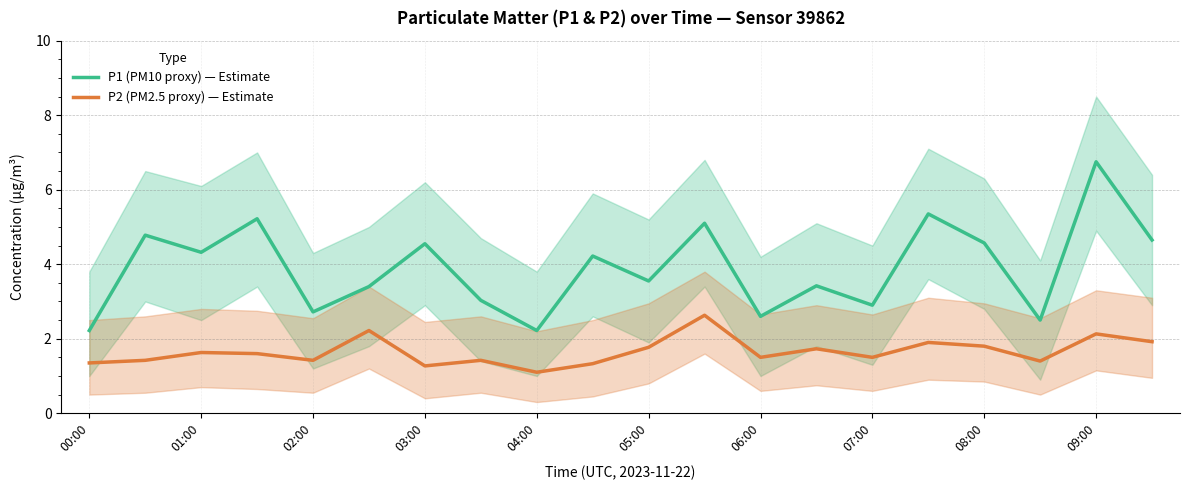

What is the minimum value for P2 (PM2.5 proxy) — Estimate?

1.1